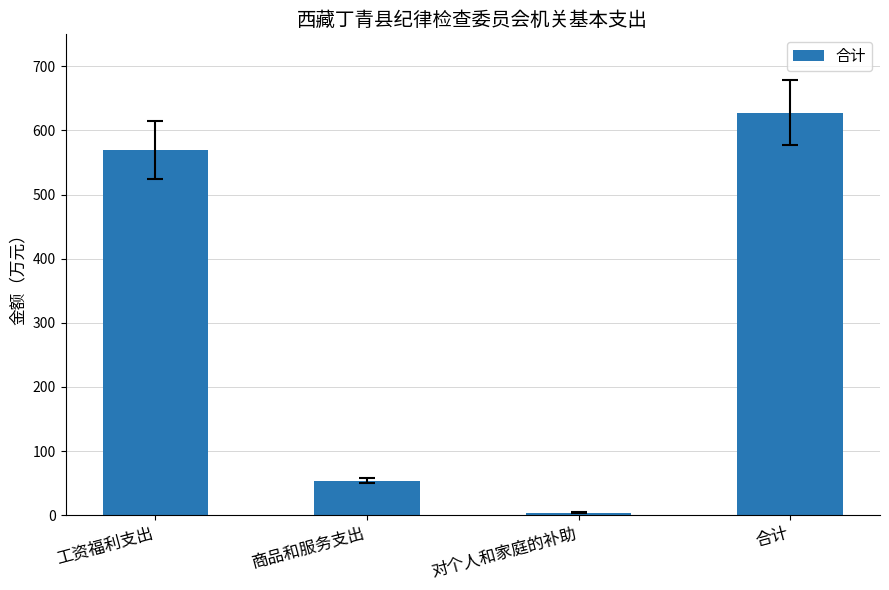

Are the bars horizontal?

No